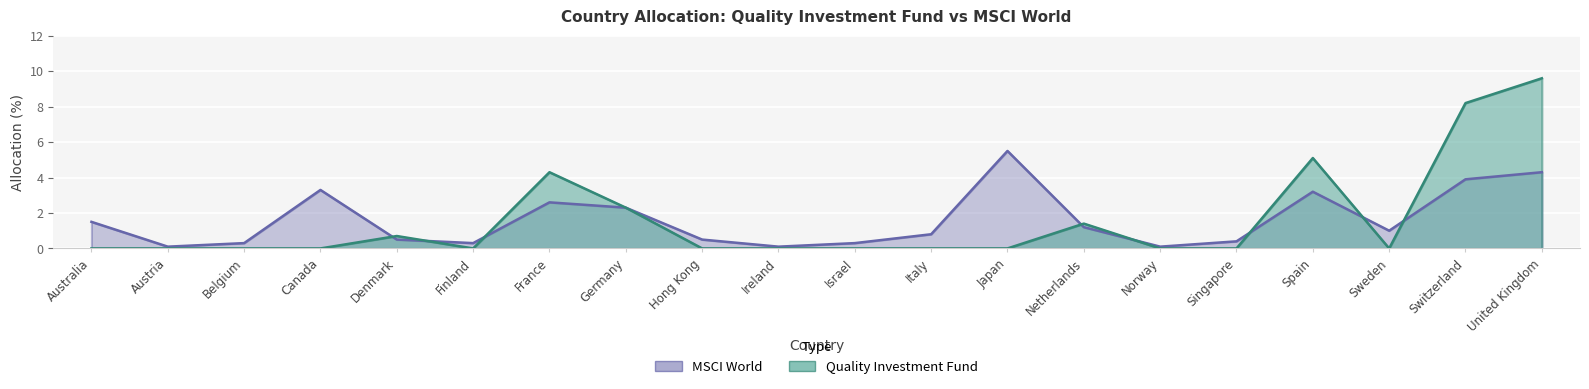

Does the chart display data point markers on the line(s)?

No